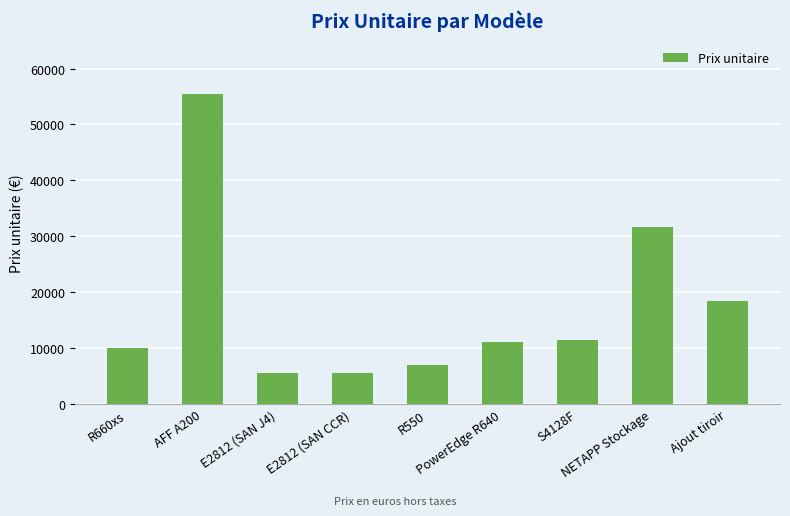

Reading left to right, list all the values displayed in this chart.

10050	55508	5470	5470	6950	11126	11450	31700	18500